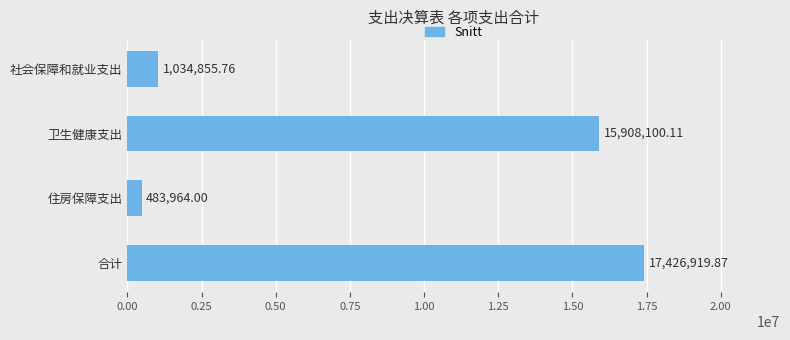

What is the maximum value shown in the chart?

17426919.9